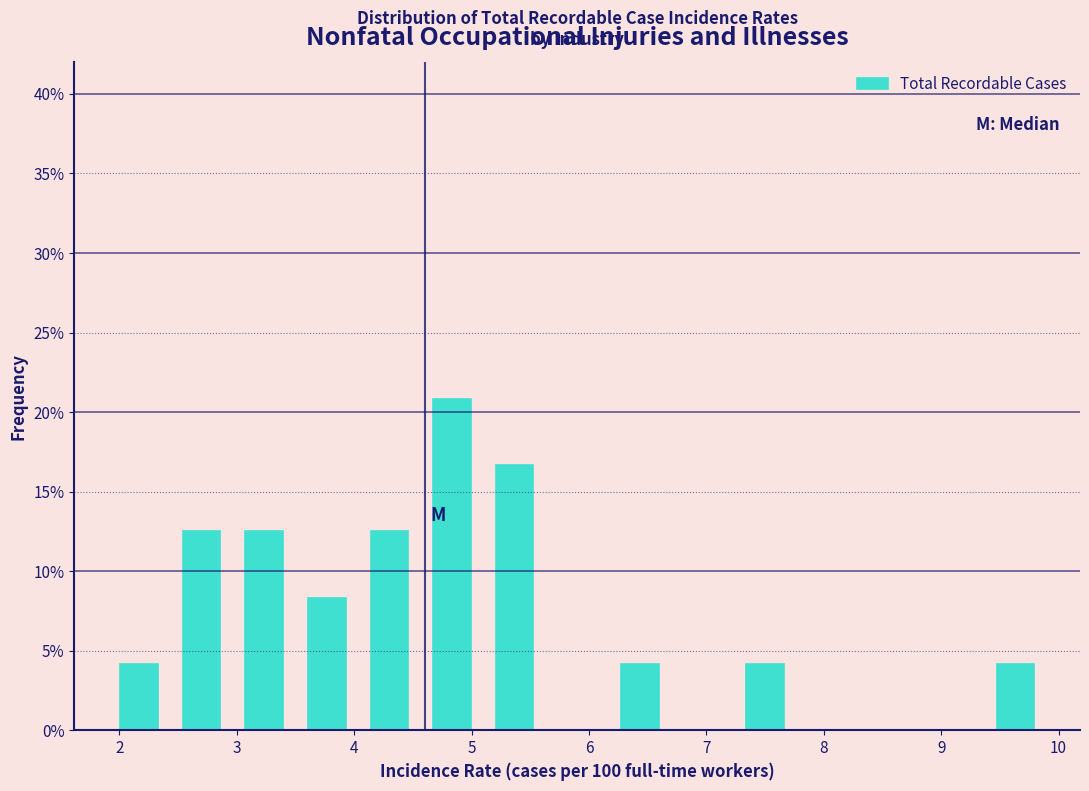

Reading left to right, list every bar in this chart as the range it spans on the x-axis followed by its height. Neither the bar edges nor the heights are printed on the chart, so give them approximately, as read against the axes.

1.9 to 2.4: 4.0
2.4 to 3.0: 12.5
3.0 to 3.5: 12.5
3.5 to 4.0: 8.5
4.0 to 4.6: 12.5
4.6 to 5.1: 21.0
5.1 to 5.6: 16.5
5.6 to 6.2: 0
6.2 to 6.7: 4.0
6.7 to 7.2: 0
7.2 to 7.8: 4.0
7.8 to 8.3: 0
8.3 to 8.8: 0
8.8 to 9.4: 0
9.4 to 9.9: 4.0